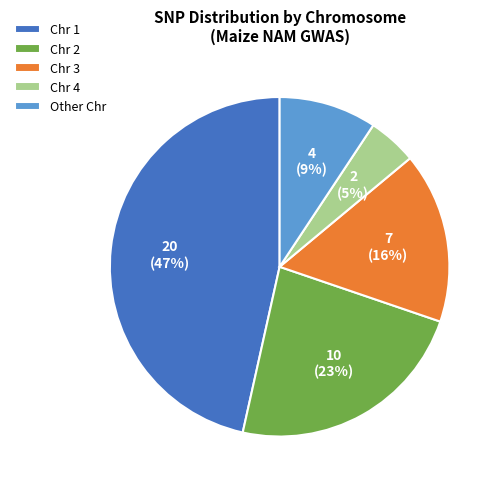

Does Chr 1 represent more than half of the total?

No